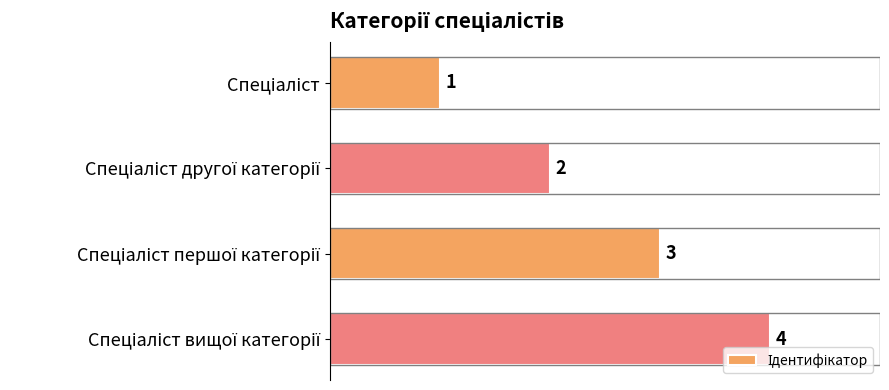

What is the value of the 1st bar from the top?

1